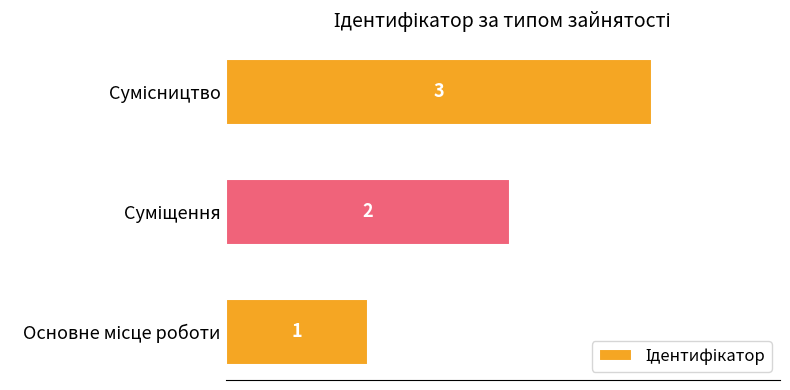

What is the greatest value displayed?

3